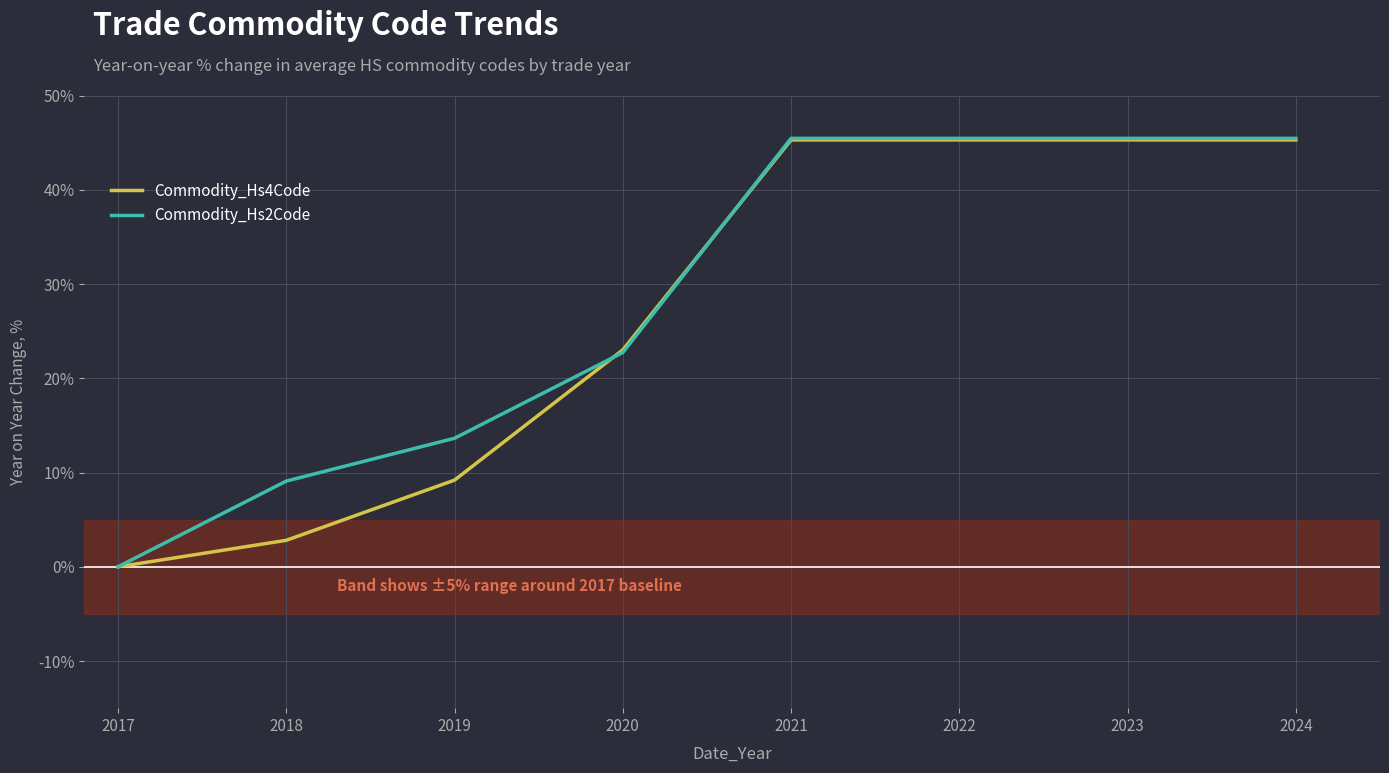

How many values in Commodity_Hs4Code are above zero?

7